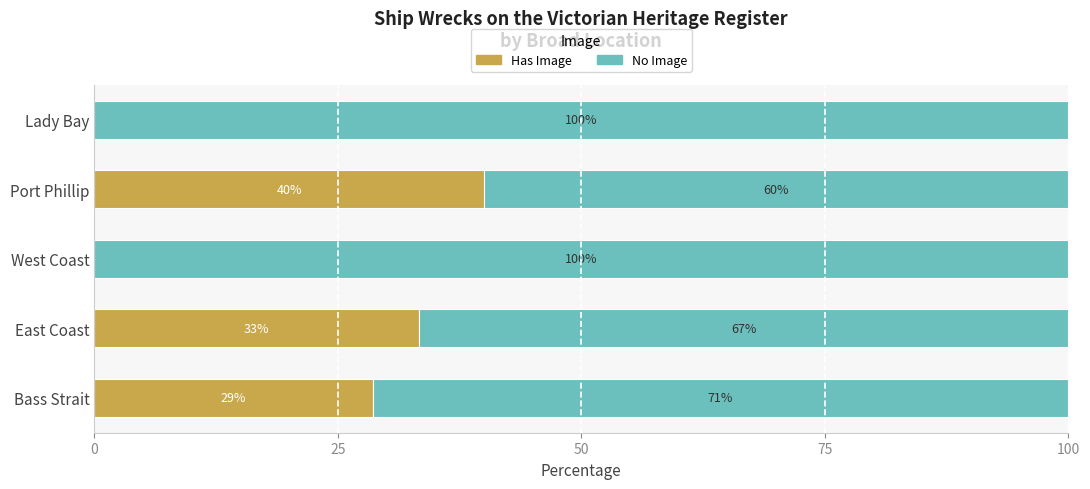

The Has Image series shows 0.0 at West Coast. True or false?

True